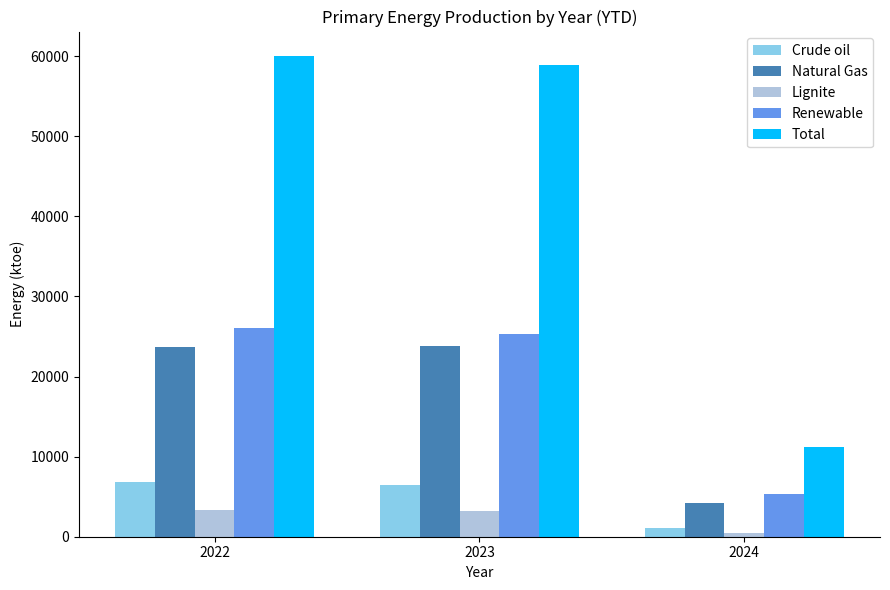

What is the total value across all series at 2023?

117657.4